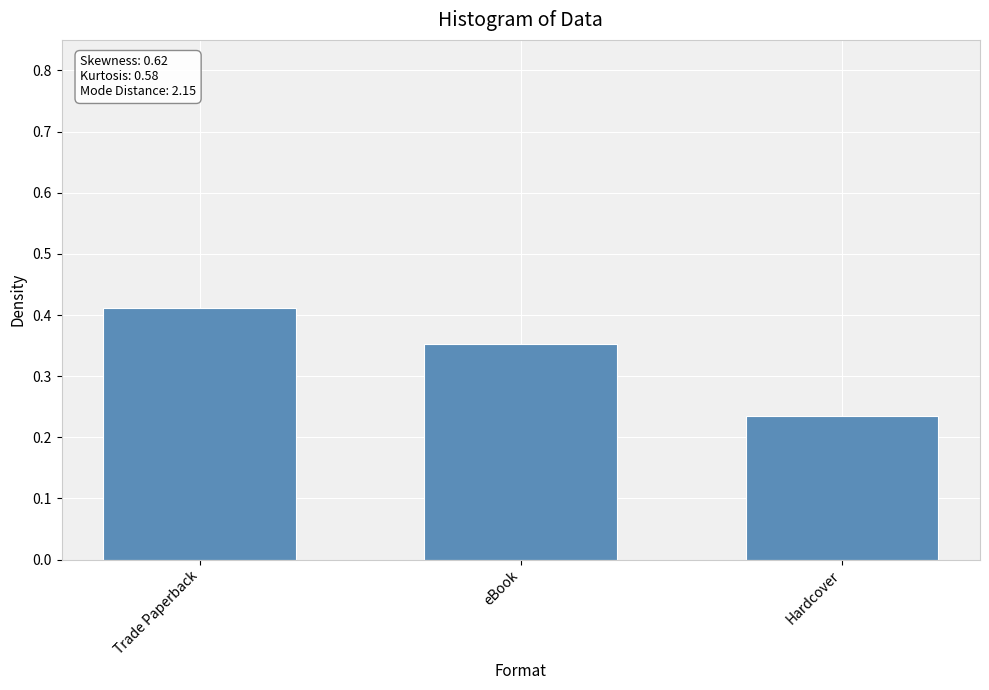

What is the change in value from Trade Paperback to Hardcover?

-0.2